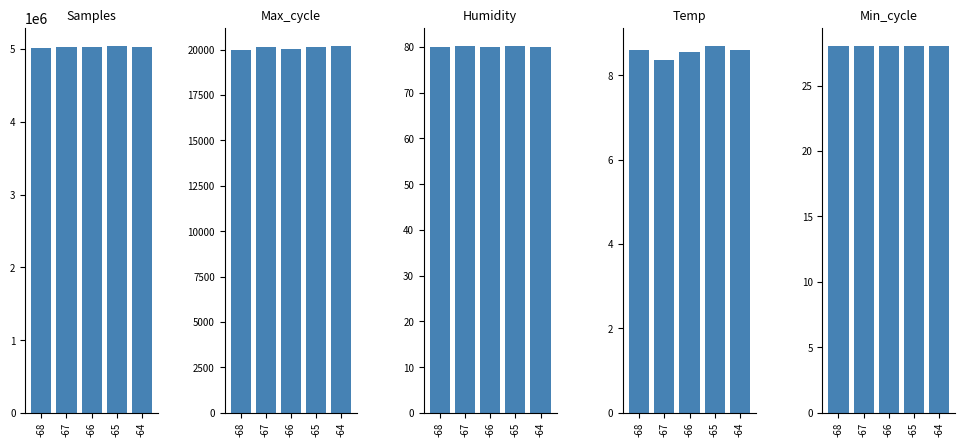

Reading left to right, what are all the values shown in this chart?

Samples: 5011484.0	5030074.4	5034040.1	5038102.1	5032349.0
Max_cycle: 19964.0	20162.4	20038.3	20115.3	20182.4
Humidity: 80.0	80.1	80.0	80.1	80.0
Temp: 8.6	8.4	8.5	8.7	8.6
Min_cycle: 28.0	28.0	28.0	28.0	28.0